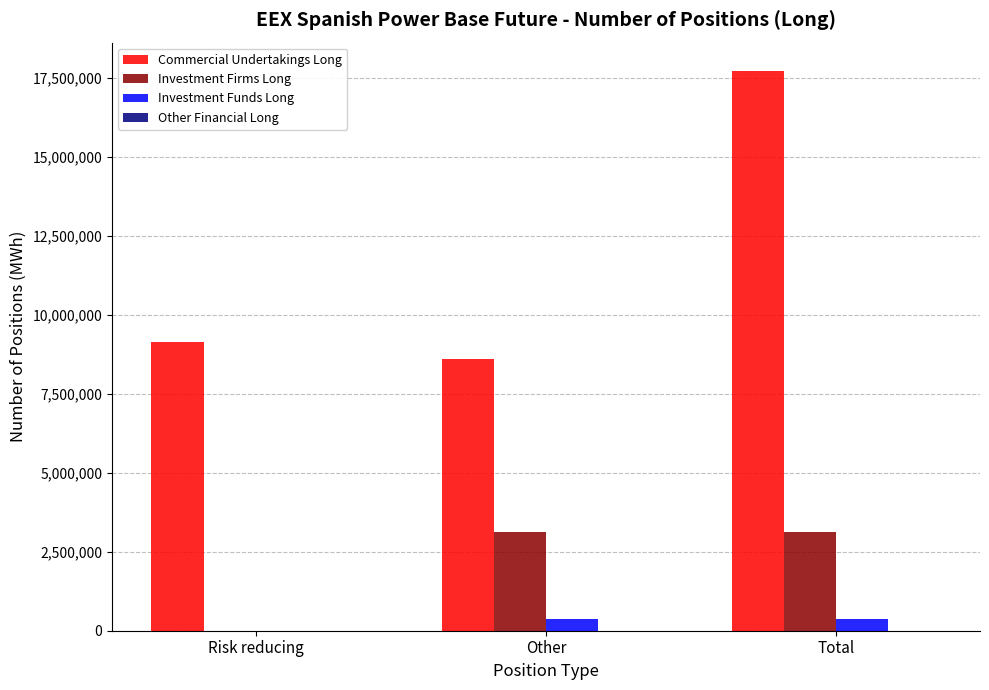

Which label corresponds to the largest value in the chart?

Total